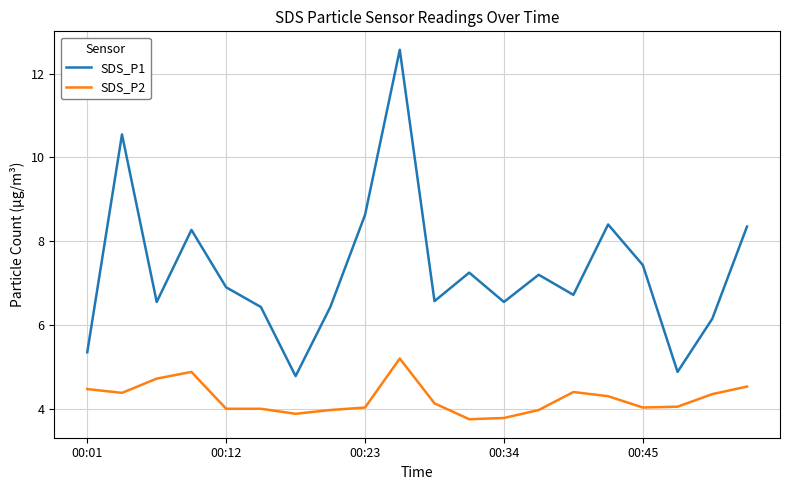

In SDS_P1, how many points are lower than both neighbors (excluding endpoints)?

6